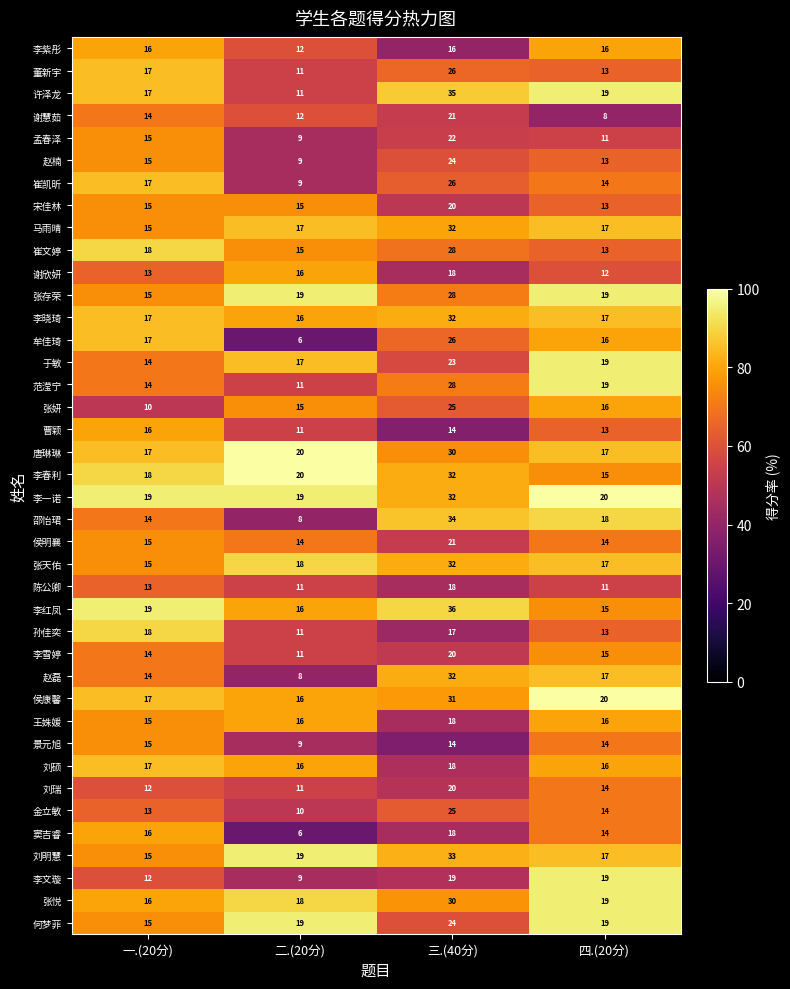

What is the approximate value of 赵磊 at 三.(40分), to the nearest 10?

30